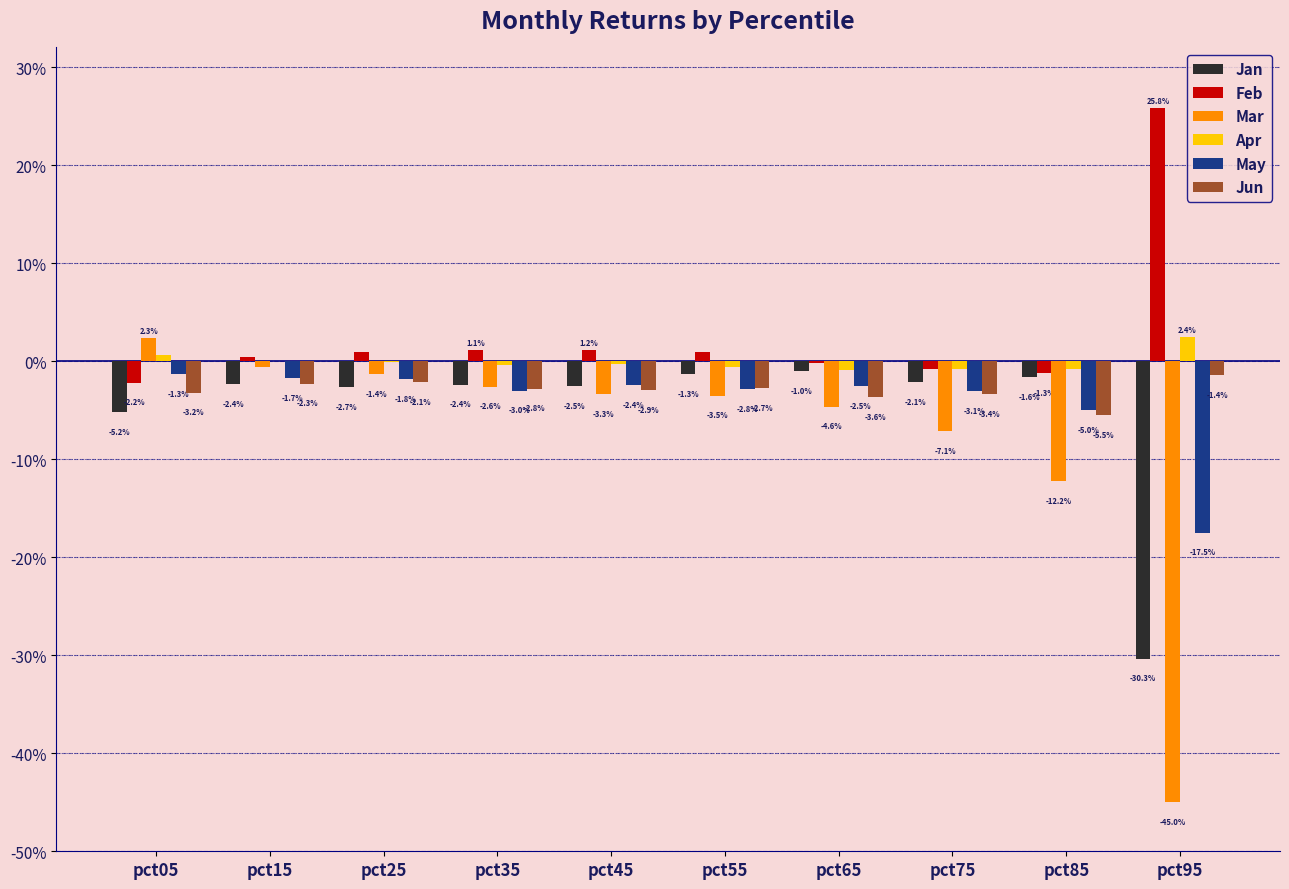

At pct35, list the series in order from smallest to largest.

May, Jun, Mar, Jan, Apr, Feb